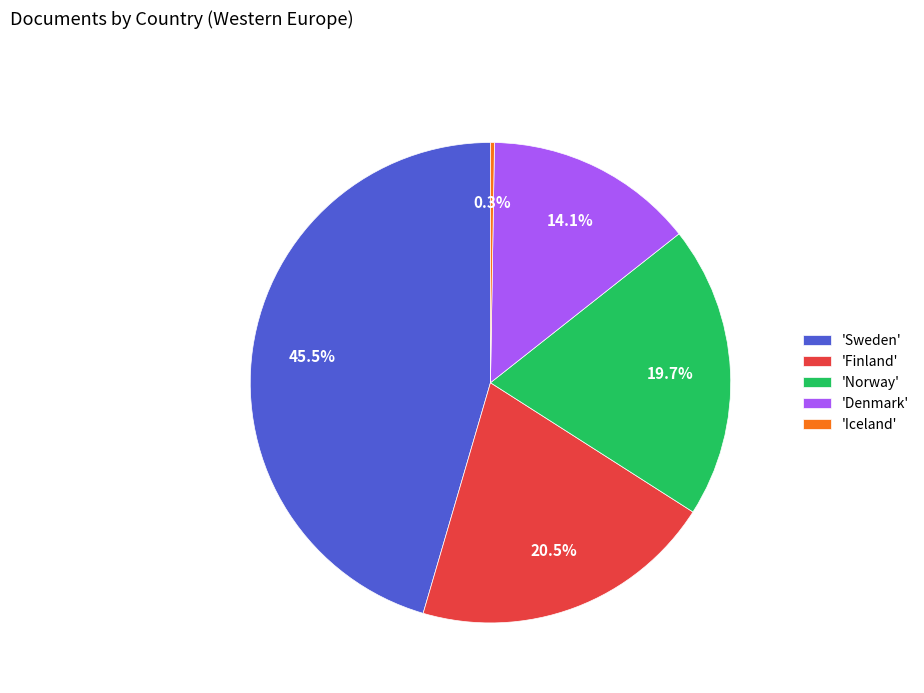

Which slice is the largest?

'Sweden'